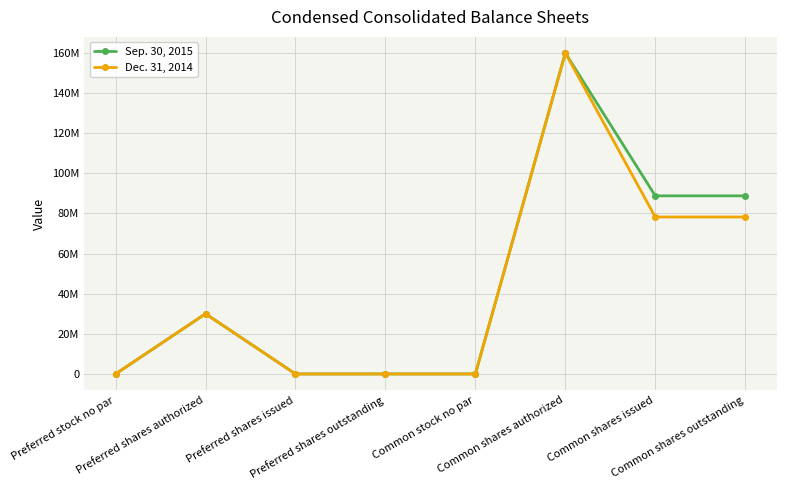

Reading right to left, what are all the values shown in this chart?

Sep. 30, 2015: Common shares outstanding=88772172	Common shares issued=88772172	Common shares authorized=160000000	Common stock no par=0	Preferred shares outstanding=0	Preferred shares issued=0	Preferred shares authorized=30000000	Preferred stock no par=0
Dec. 31, 2014: Common shares outstanding=78228339	Common shares issued=78228339	Common shares authorized=160000000	Common stock no par=0	Preferred shares outstanding=0	Preferred shares issued=0	Preferred shares authorized=30000000	Preferred stock no par=0